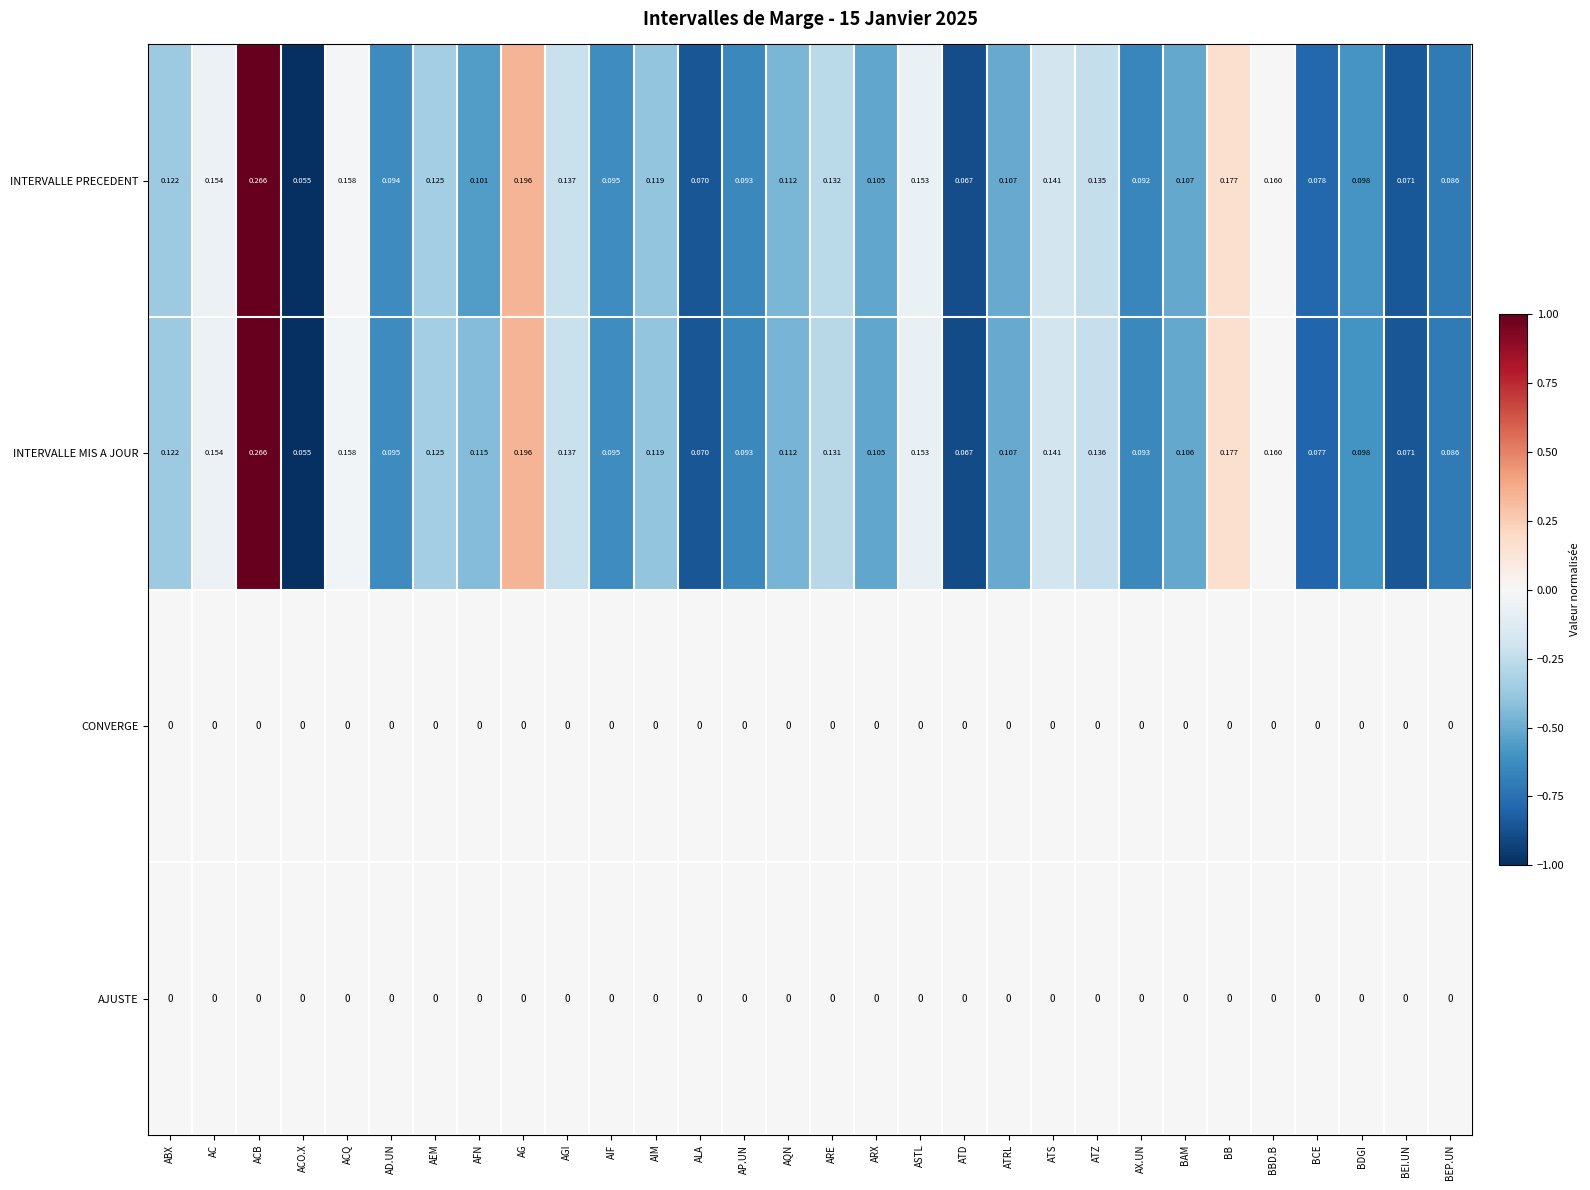

Is the value of INTERVALLE PRECEDENT at BBD.B greater than the value of INTERVALLE MIS A JOUR at ACO.X?

Yes